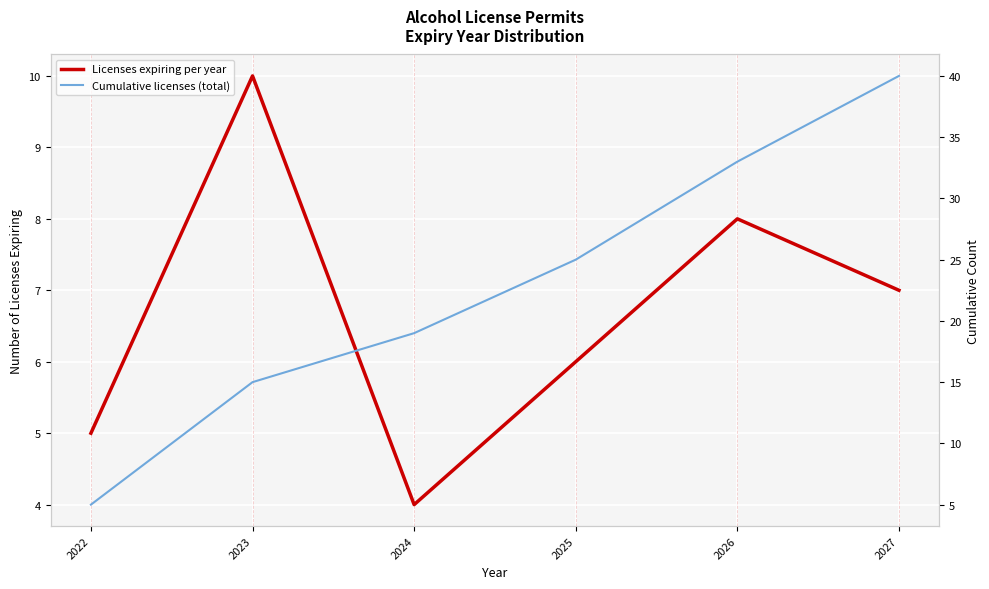

How many lines are shown in the chart?

2